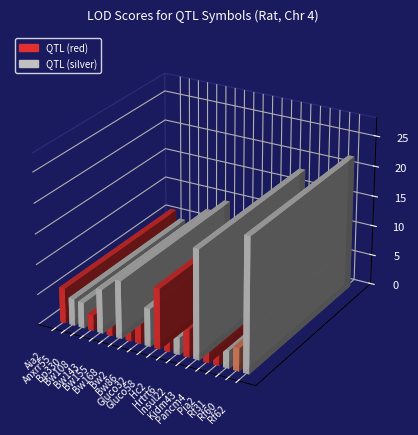

At which label is the value closest to 12?

Pancm4